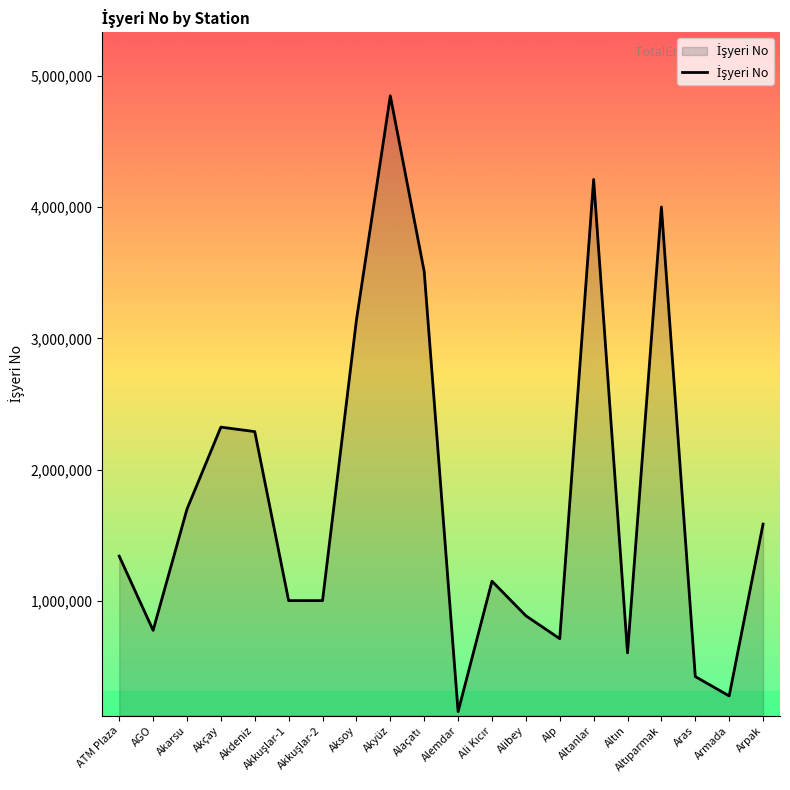

What is the smallest value displayed?

157450